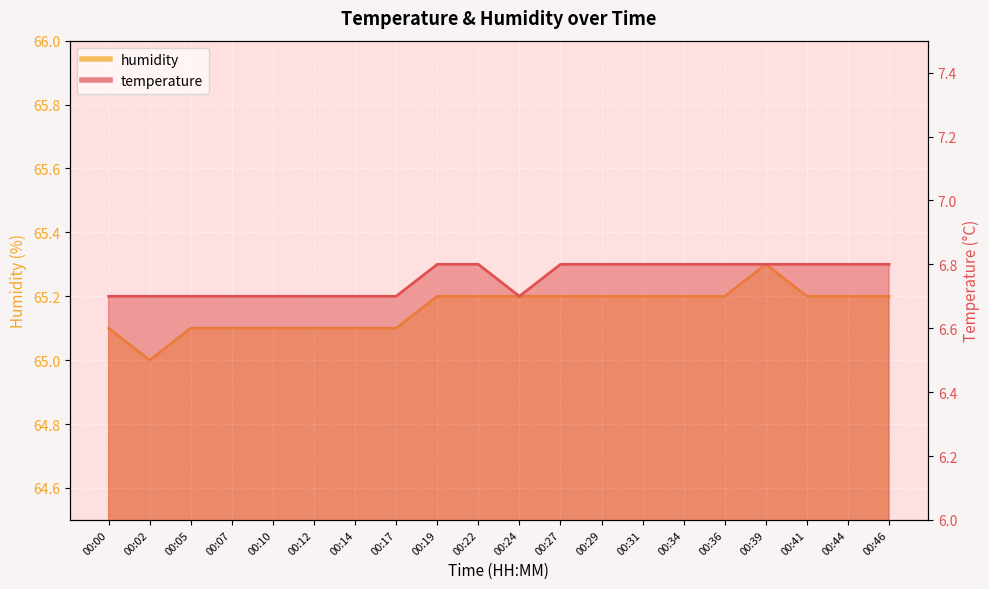

The temperature series shows 6.8 at 00:44. True or false?

True